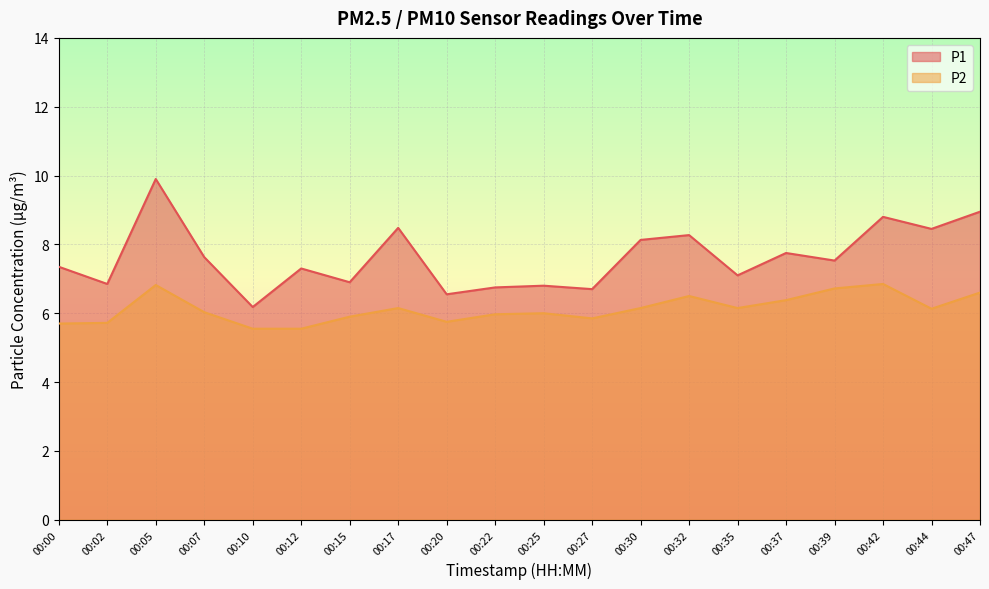

True or false: P2 has a value of 9.8 at 00:05.

False